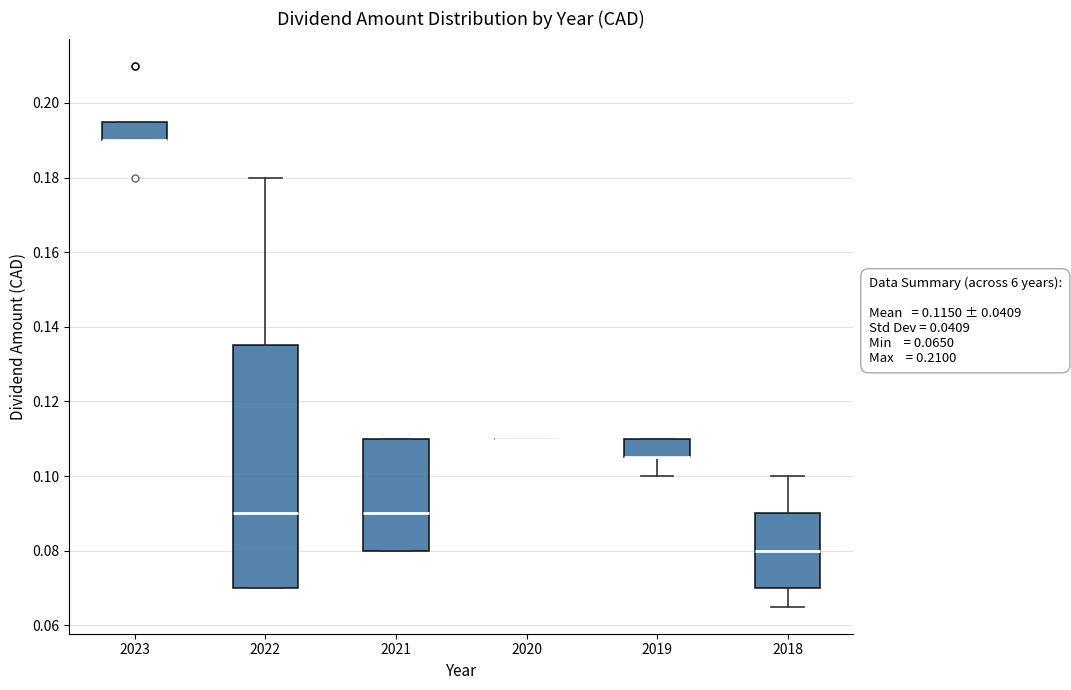

Comparing the boxes themselves (not the whiskers), which one is the tallest?

2022